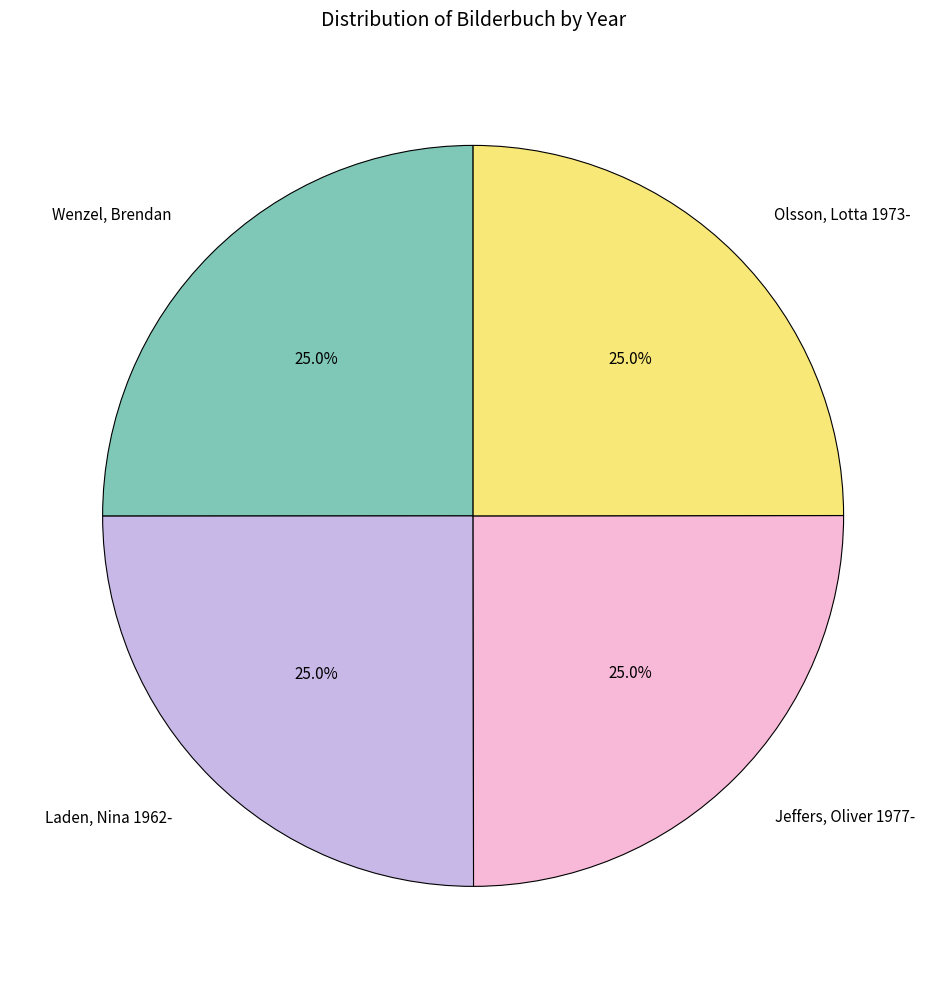

Approximately how many times larger is the value at Jeffers, Oliver 1977- compared to Wenzel, Brendan?

1.0